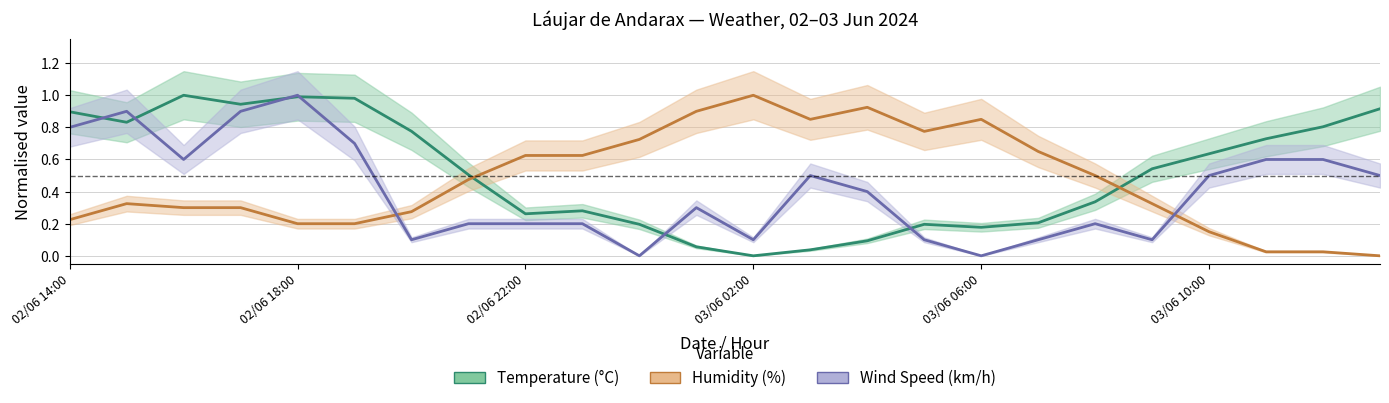

What is the sum of all Temperature (°C) values?

12.4